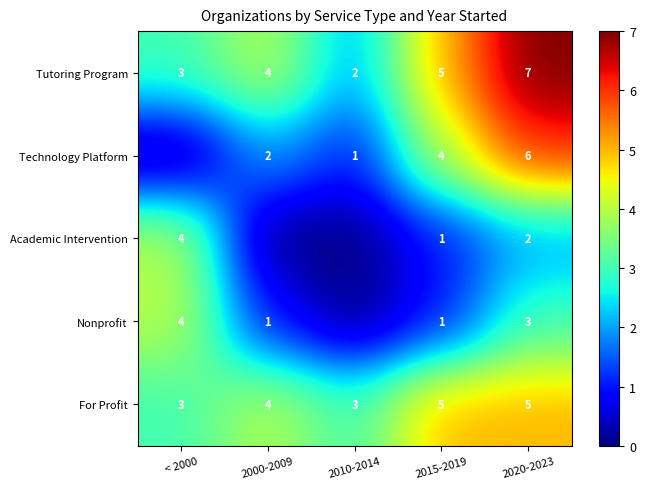

The Tutoring Program series shows 3 at < 2000. True or false?

True